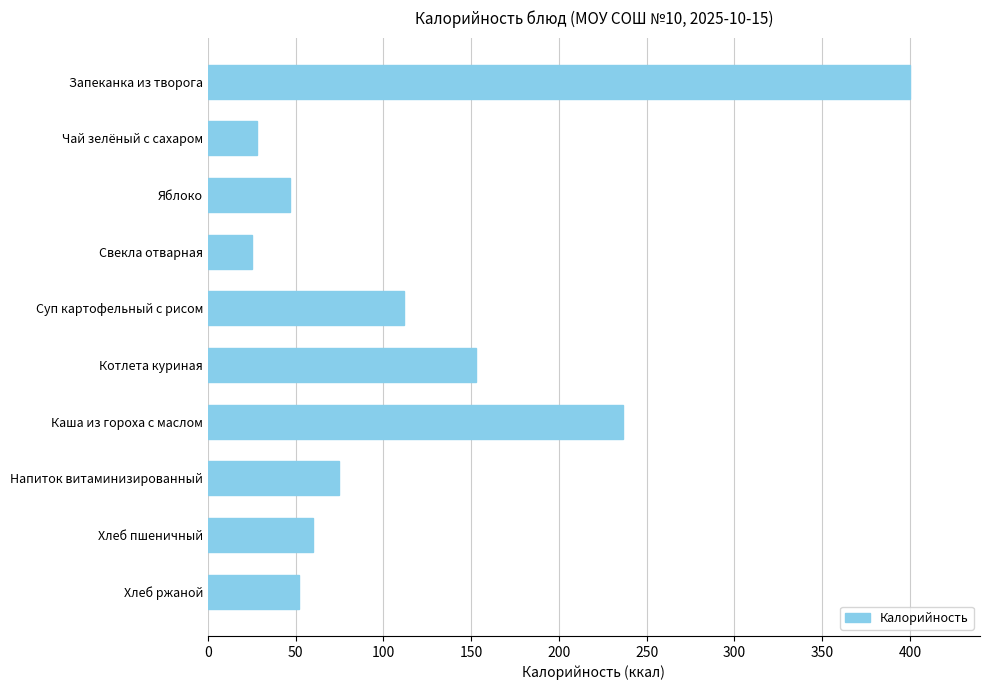

What is the change in value from Хлеб ржаной to Чай зелёный с сахаром?

-24.2